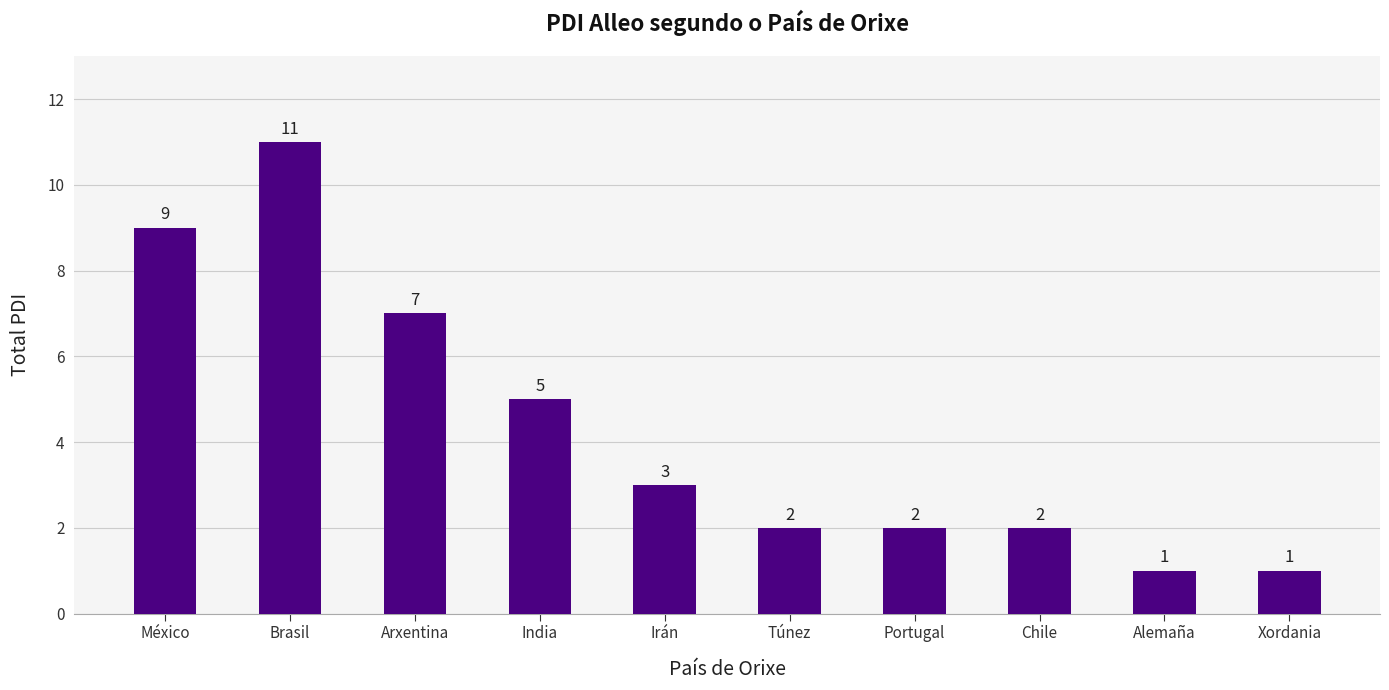

Which label corresponds to the largest value in the chart?

Brasil